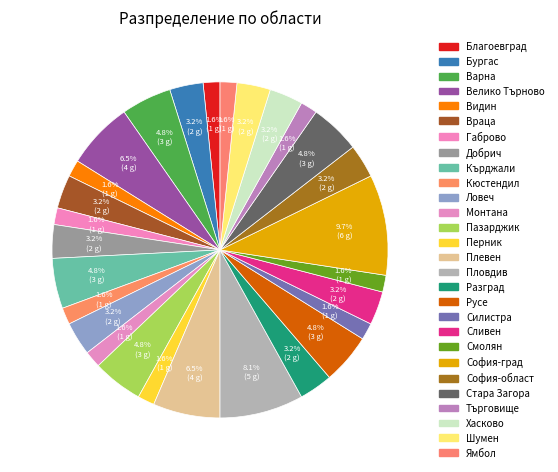

The Търговище slice represents 7% of the pie. True or false?

False